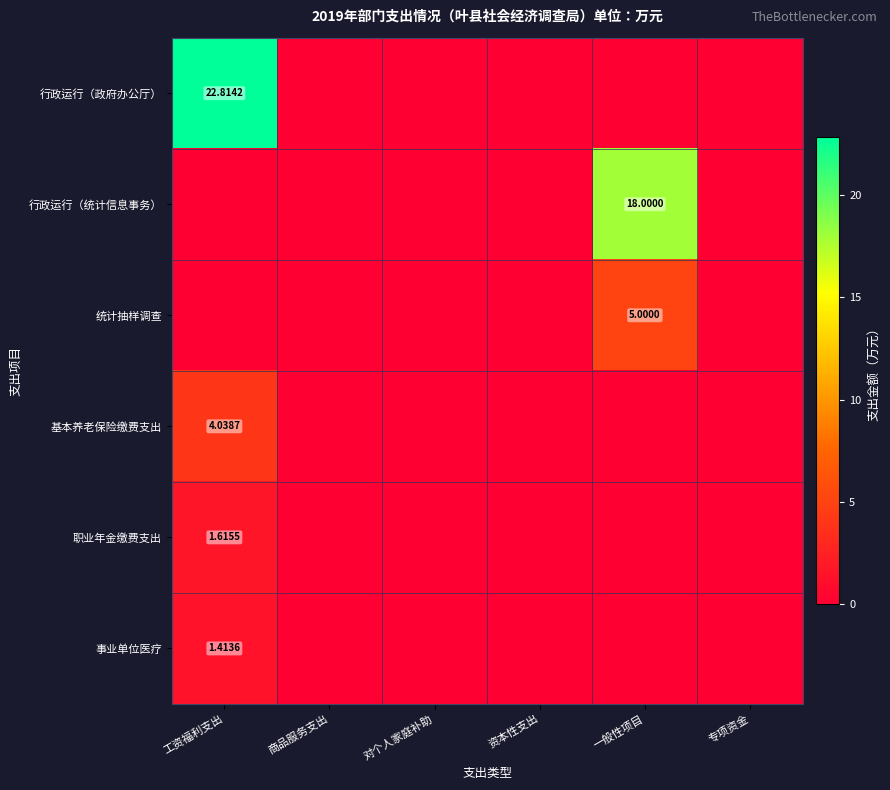

Which series has the largest total across all categories?

行政运行（政府办公厅）